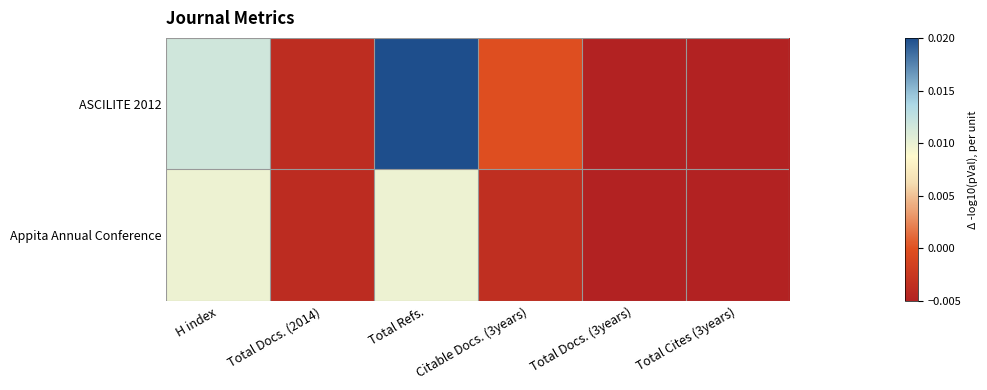

Which series has the largest total across all categories?

ASCILITE 2012